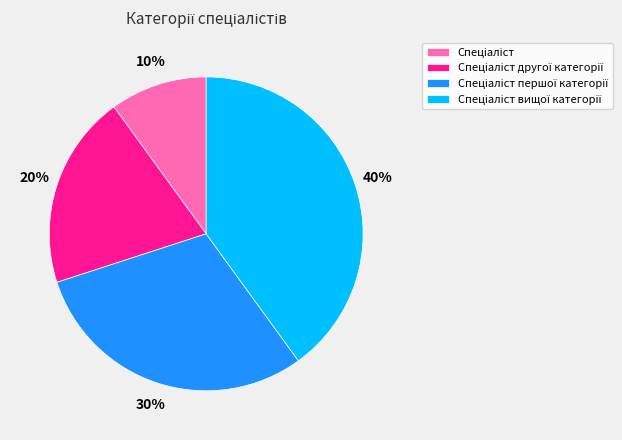

Does any single category account for the majority?

No